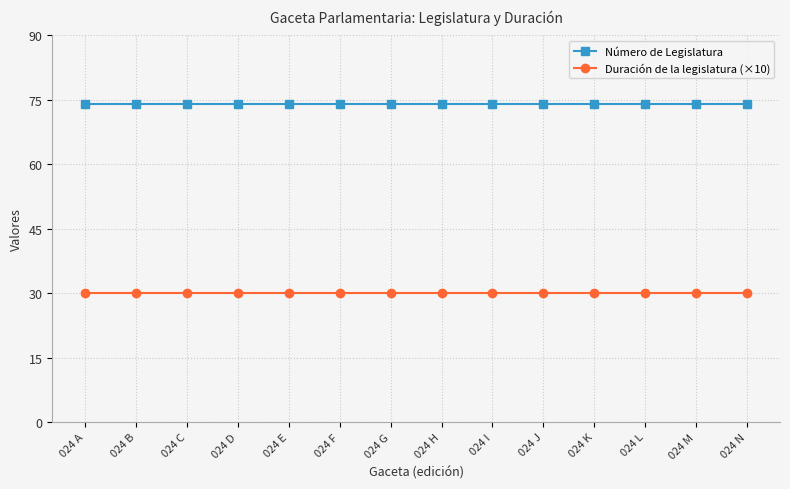

True or false: Duración de la legislatura (×10) and Número de Legislatura intersect in this chart.

False